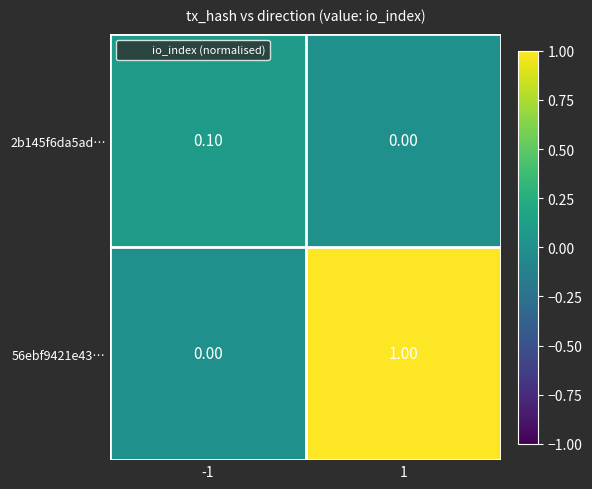

Rank the series by their maximum value, from lowest to highest.

2b145f6da5ad…, 56ebf9421e43…